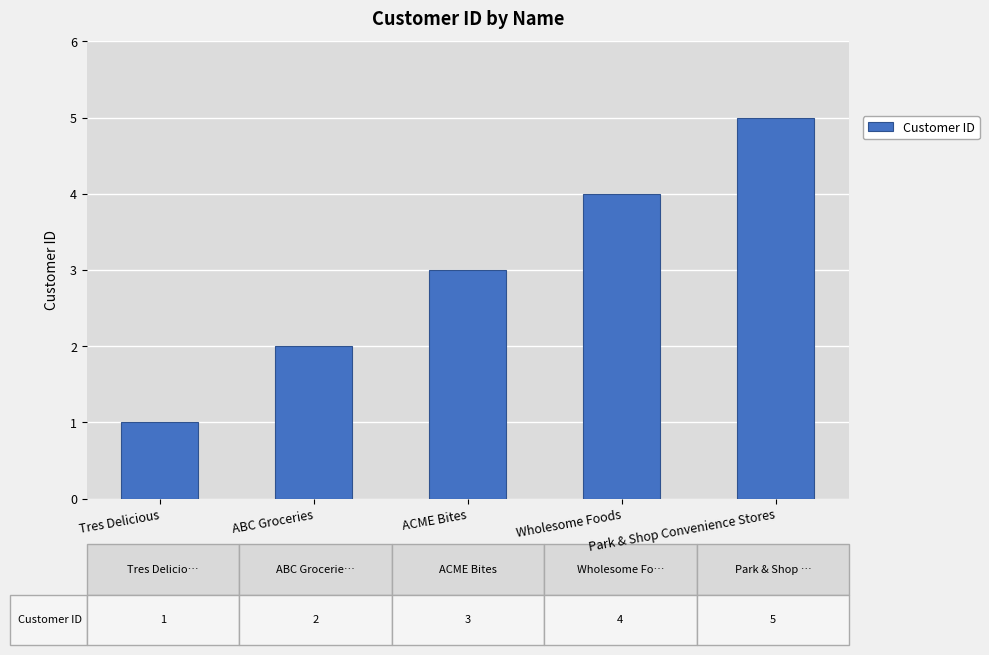

The value at Tres Delicious is 1. True or false?

True